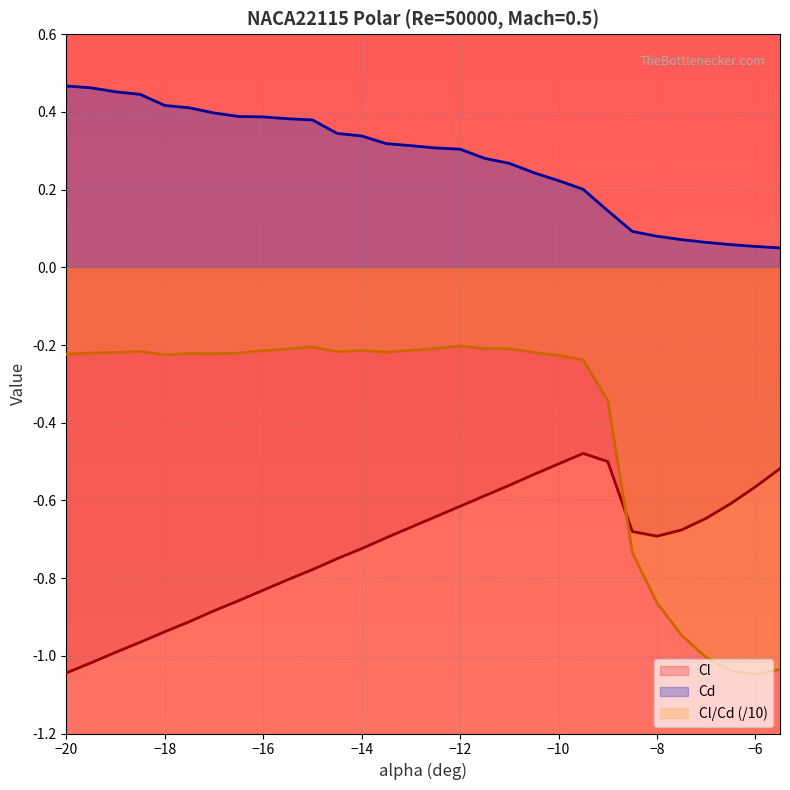

What is the minimum value shown in the chart?

-1.0